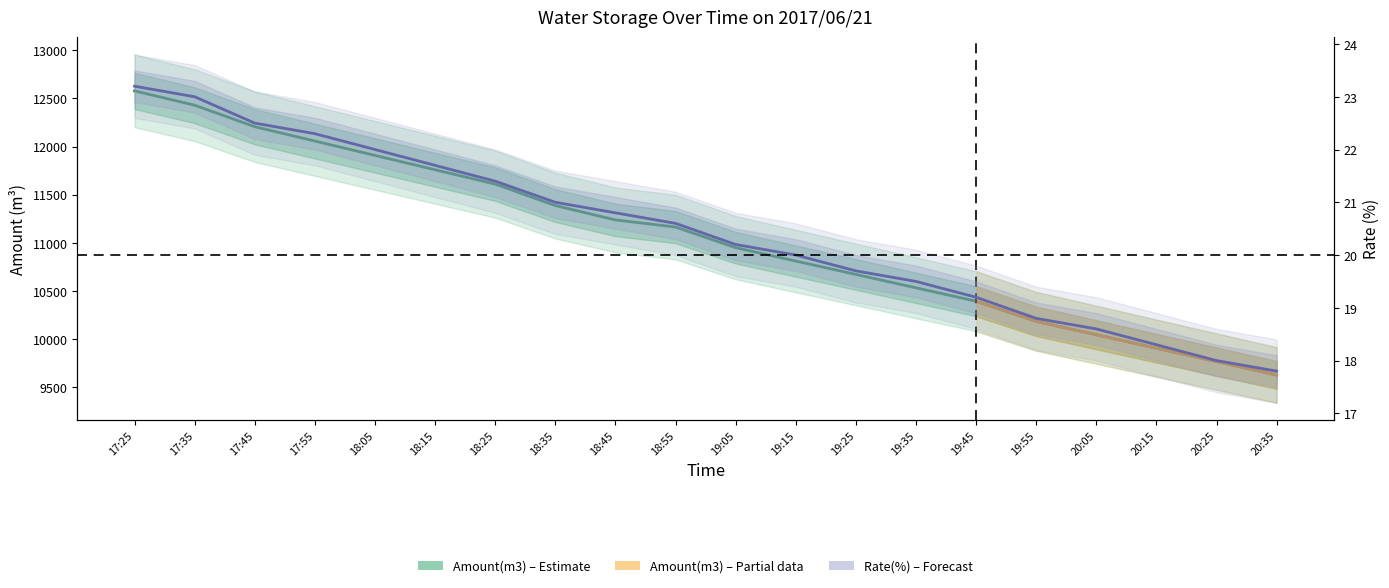

Reading left to right, transcribe all the data shown in this chart.

Amount(m3): 12578.0	12429.0	12206.0	12057.0	11908.0	11759.0	11610.0	11387.0	11238.0	11164.0	10950.0	10811.0	10672.0	10533.0	10394.0	10185.0	10046.0	9906.0	9767.0	9628.0
Rate(%): 23.2	23.0	22.5	22.3	22.0	21.7	21.4	21.0	20.8	20.6	20.2	20.0	19.7	19.5	19.2	18.8	18.6	18.3	18.0	17.8